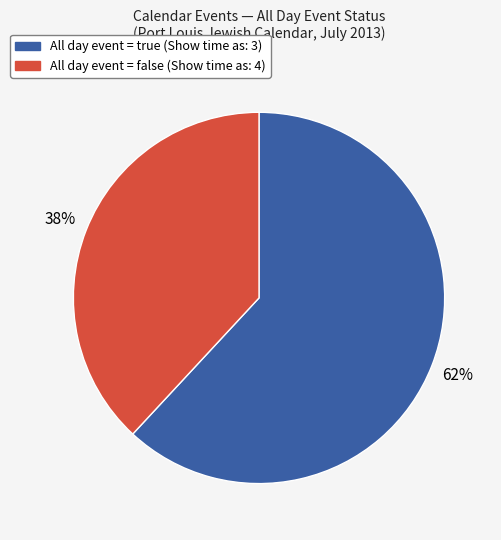

How many slices are in this pie chart?

2